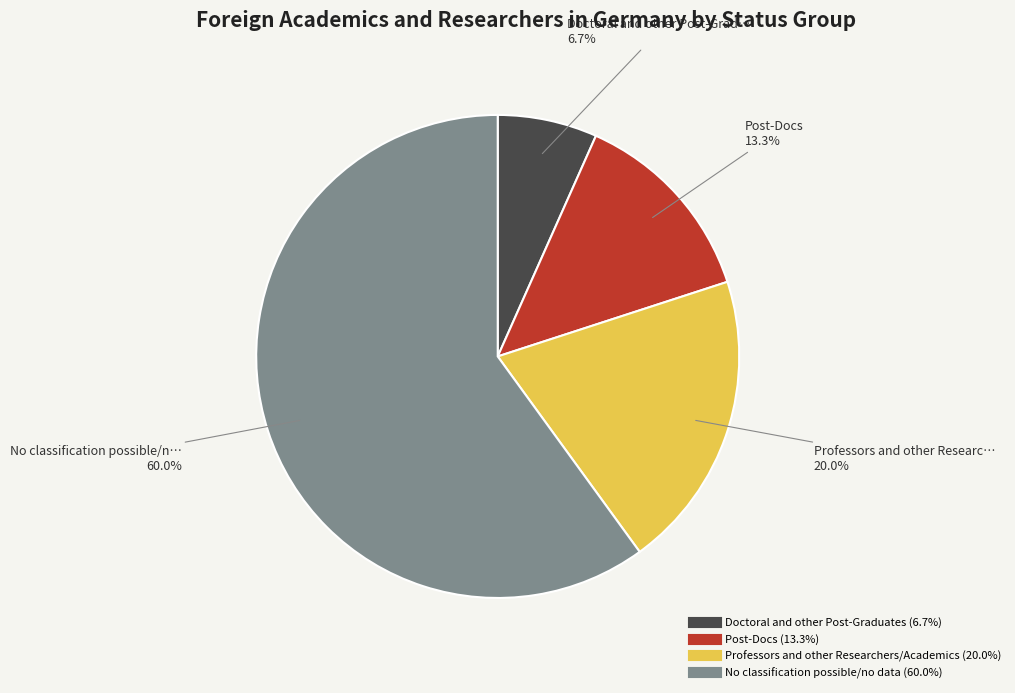

Which slice is the largest?

No classification possible/no data